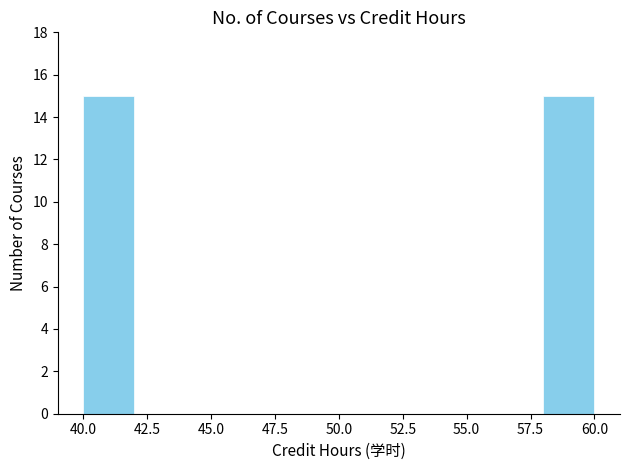

Reading left to right, list every bar in this chart as the range it spans on the x-axis followed by its height. The values are not printed on the chart, so give them approximately, as read against the axis.

40 to 42: 15
42 to 44: 0
44 to 46: 0
46 to 48: 0
48 to 50: 0
50 to 52: 0
52 to 54: 0
54 to 56: 0
56 to 58: 0
58 to 60: 15